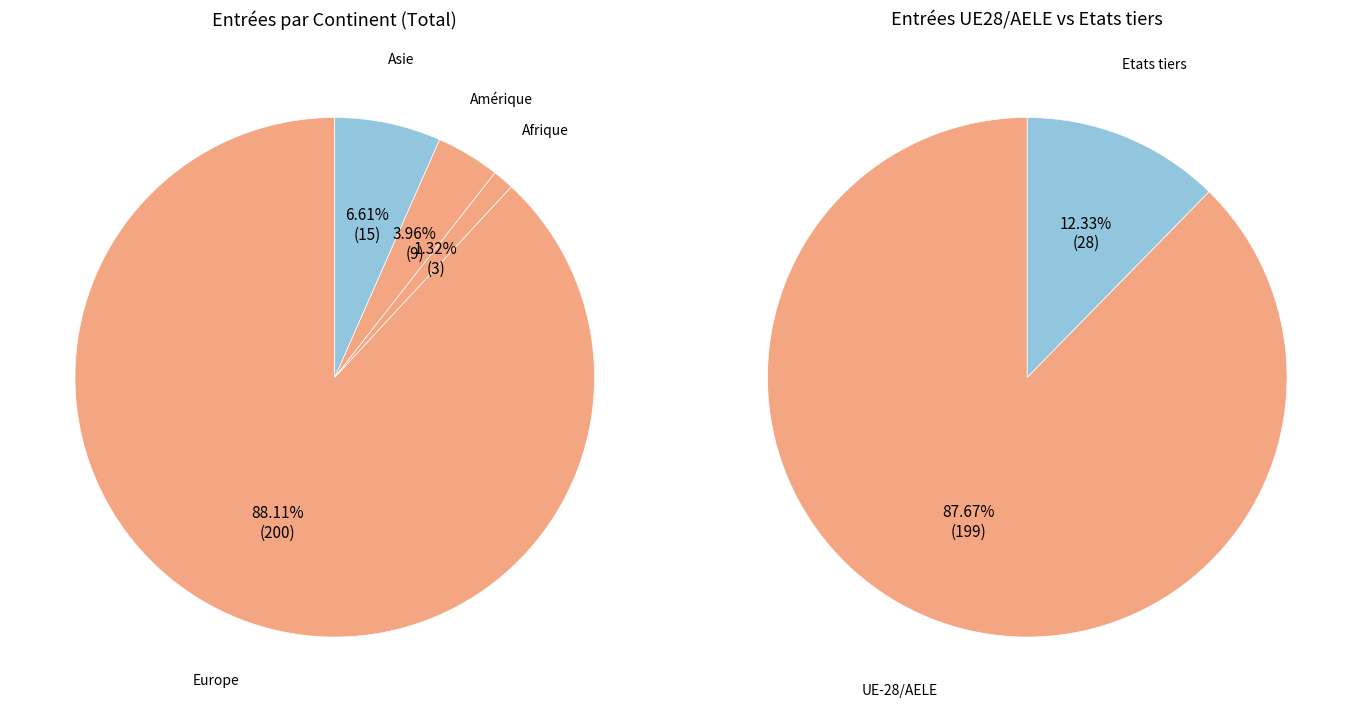

The Asie slice represents 19% of the pie. True or false?

False